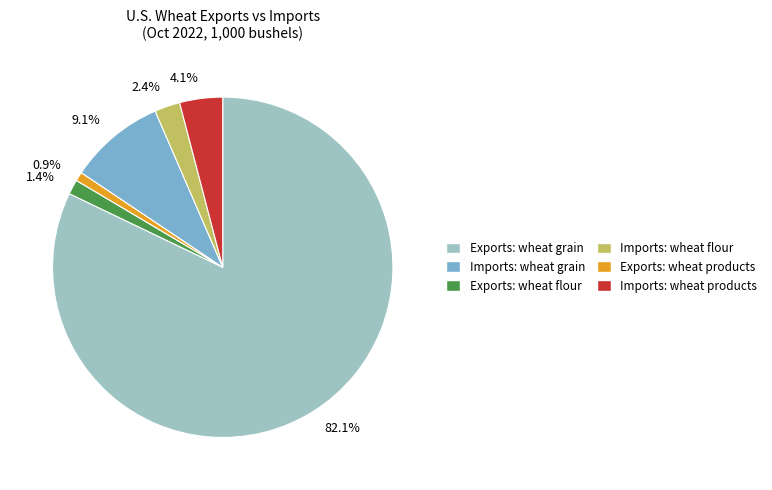

Does any single category account for the majority?

Yes